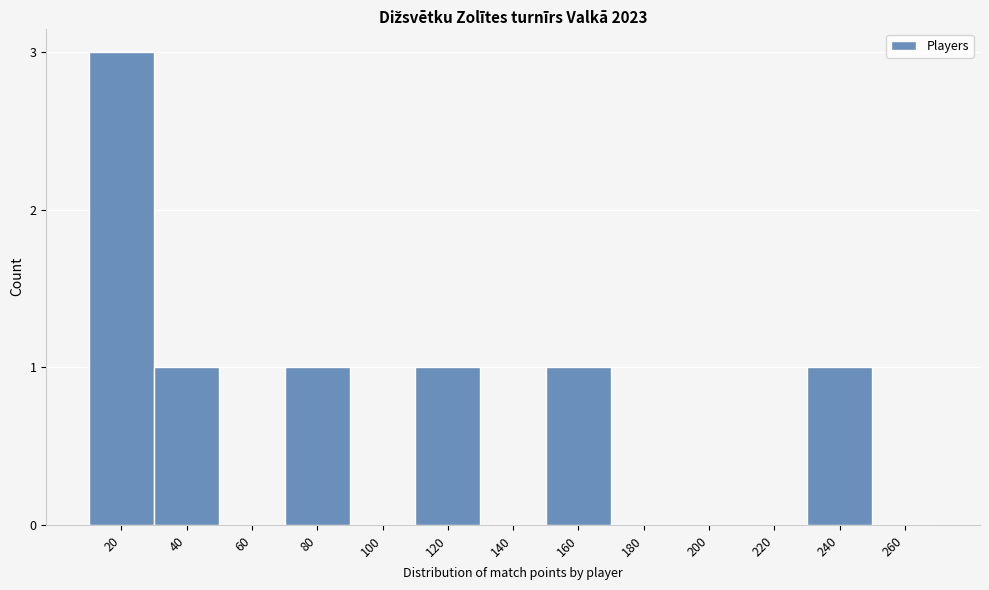

Reading left to right, transcribe all the data shown in this chart.

20=3	40=1	60=0	80=1	100=0	120=1	140=0	160=1	180=0	200=0	220=0	240=1	260=0